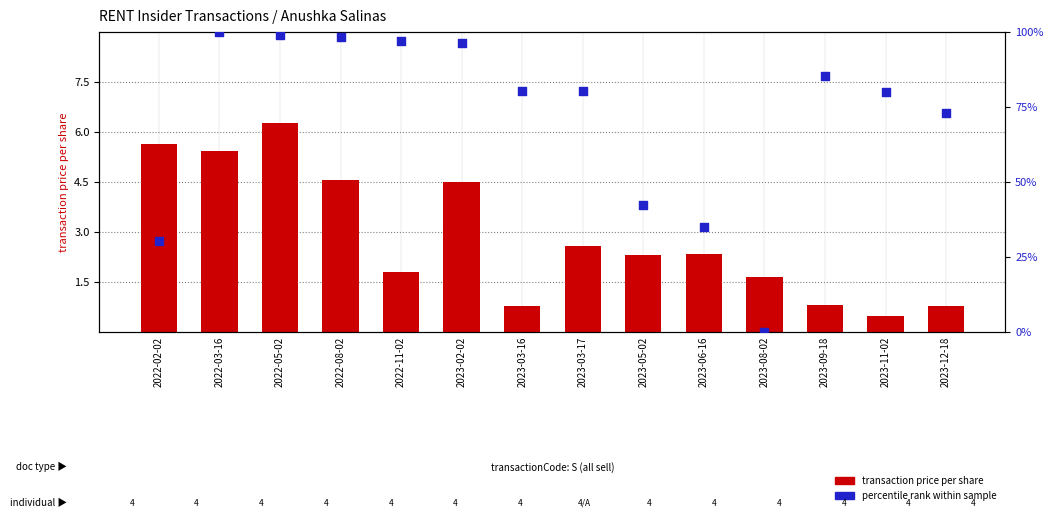

Which series reaches the maximum Y coordinate?

percentile rank within sample